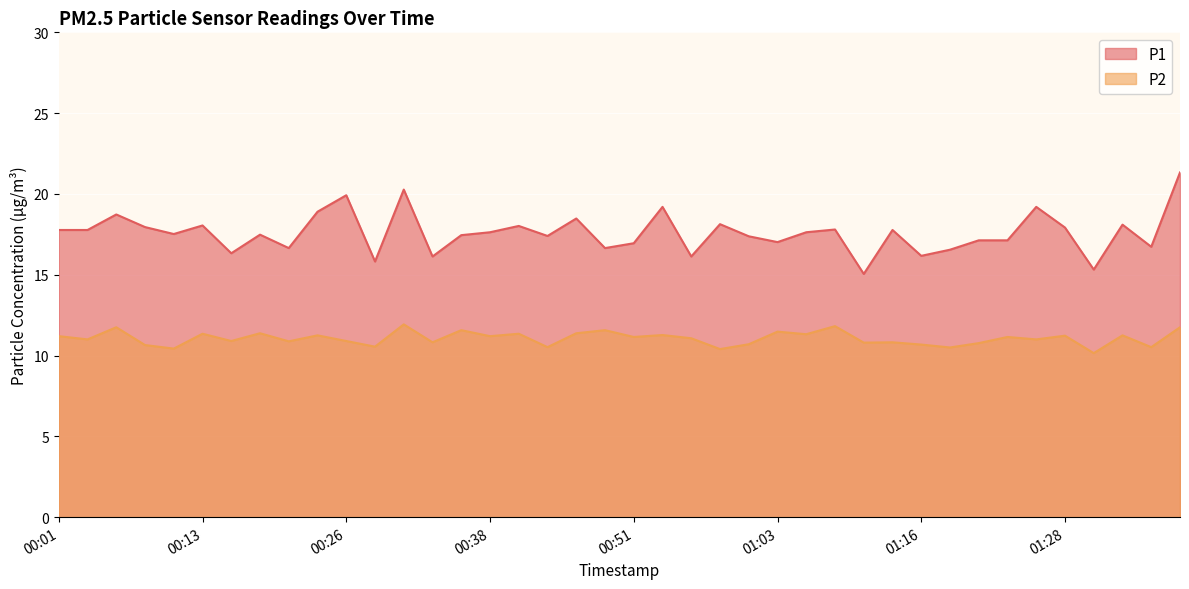

At how many categories does at least one series exceed 19?

5